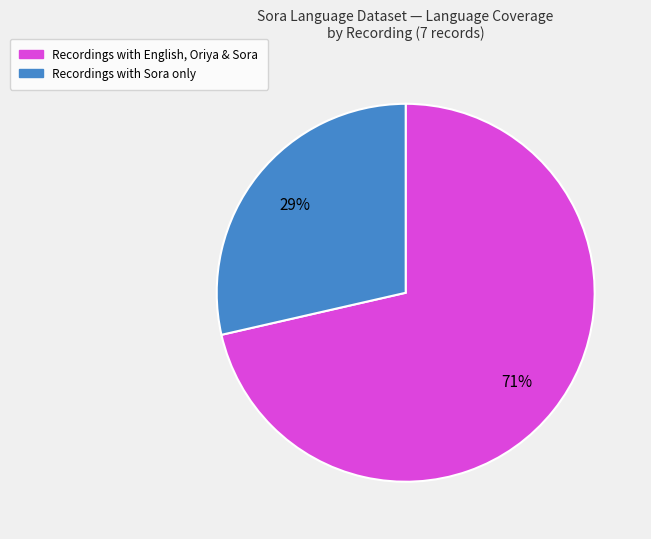

Does any single category account for the majority?

Yes